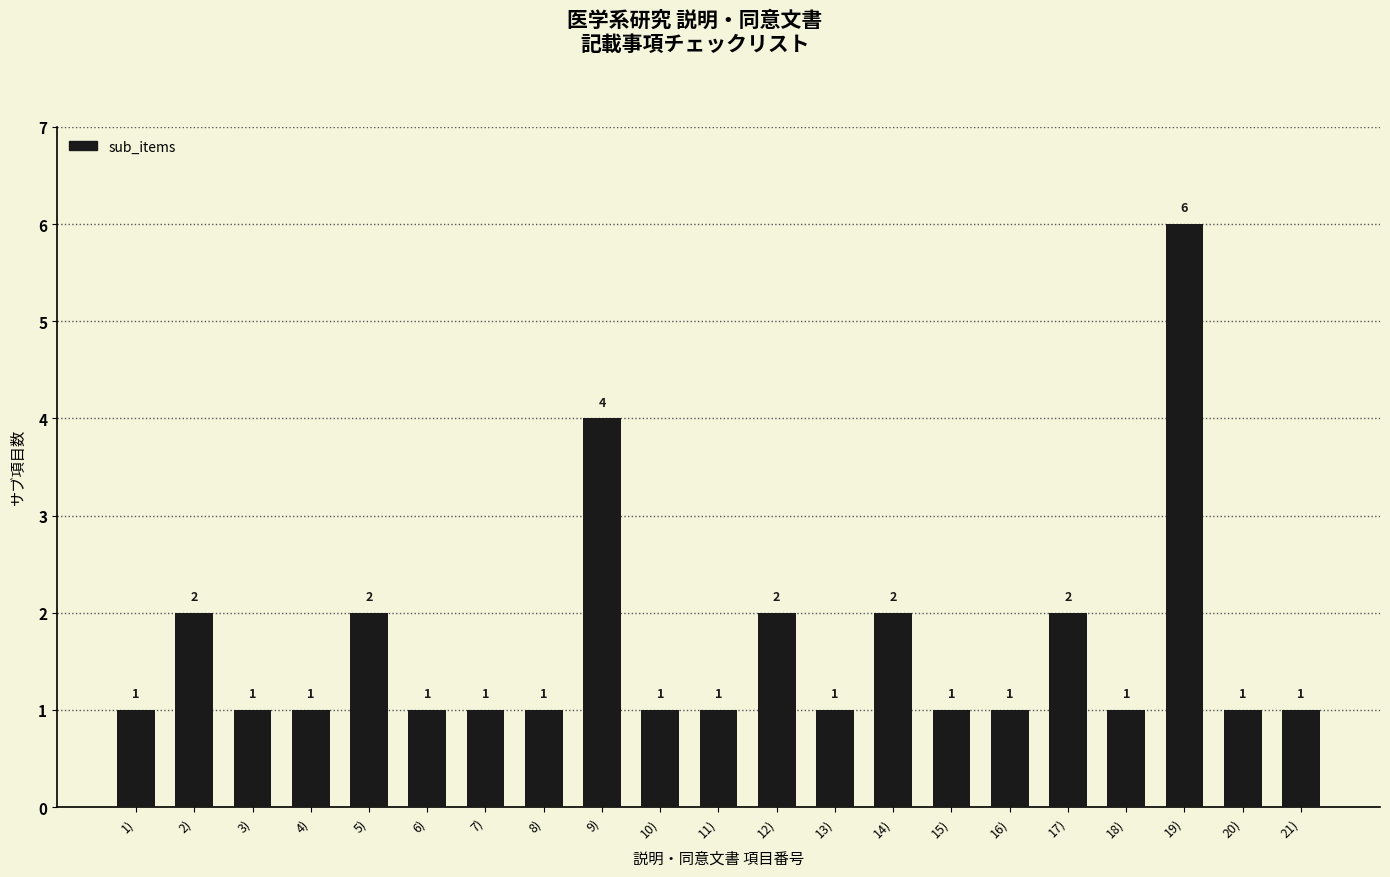

What is the change in value from 1) to 9)?

+3